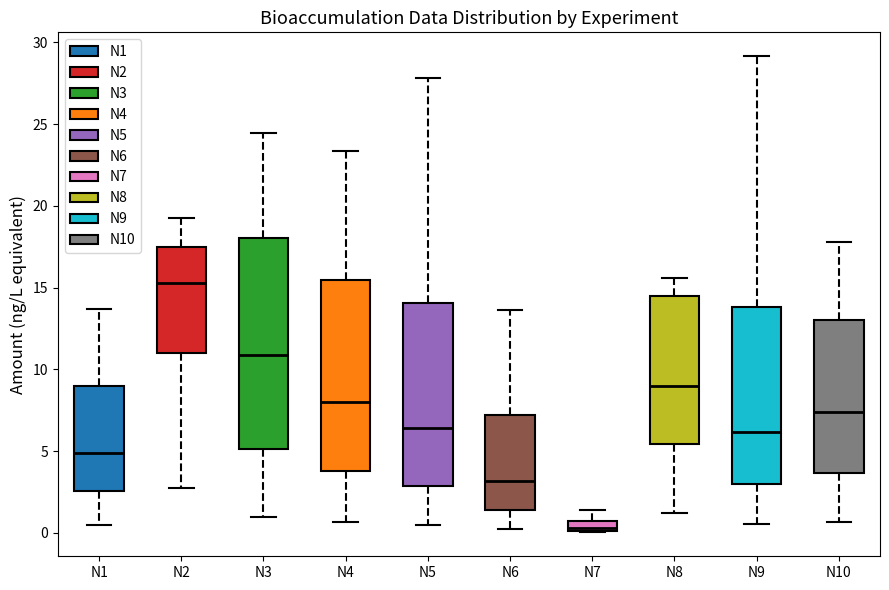

Which box is the tallest, from its lower edge to its upper edge?

N3